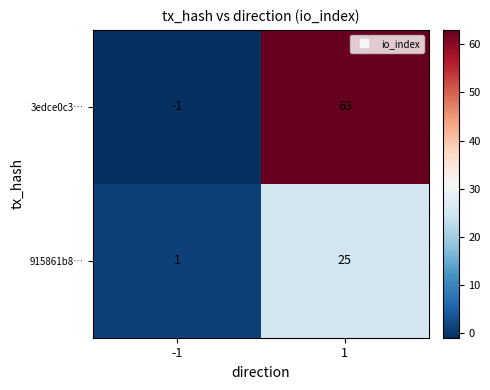

What is the maximum value shown in the chart?

63